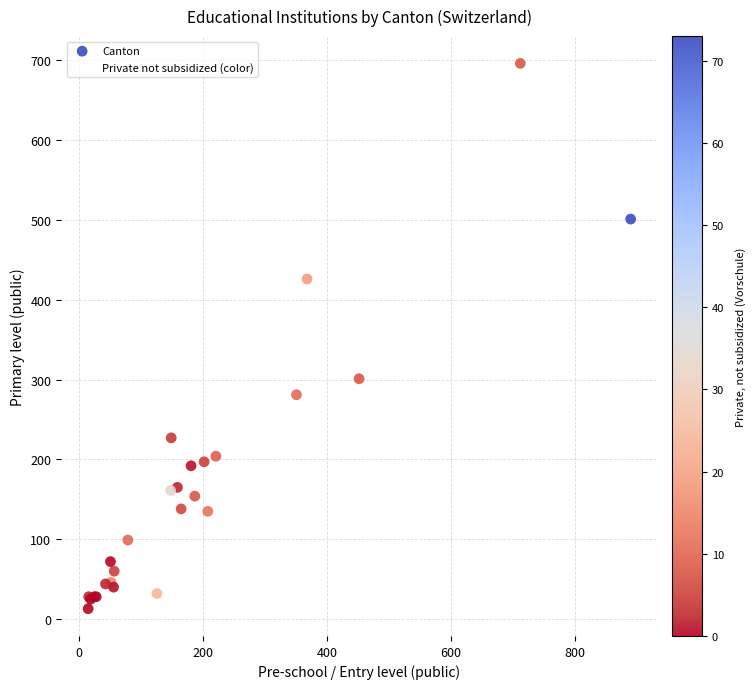

What Y value in the scatter plot is closest to 354?

301